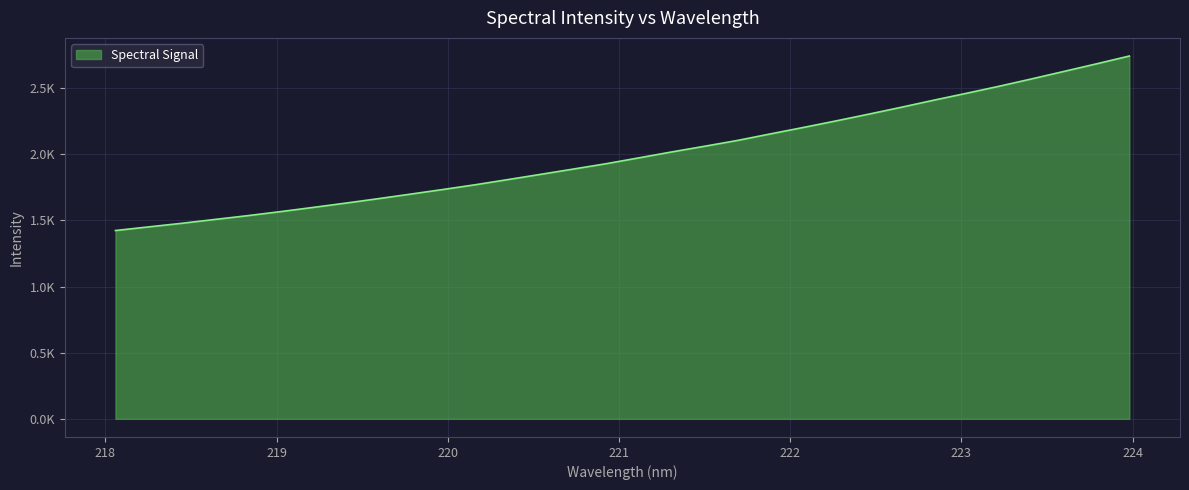

Does the chart display data point markers on the line(s)?

No